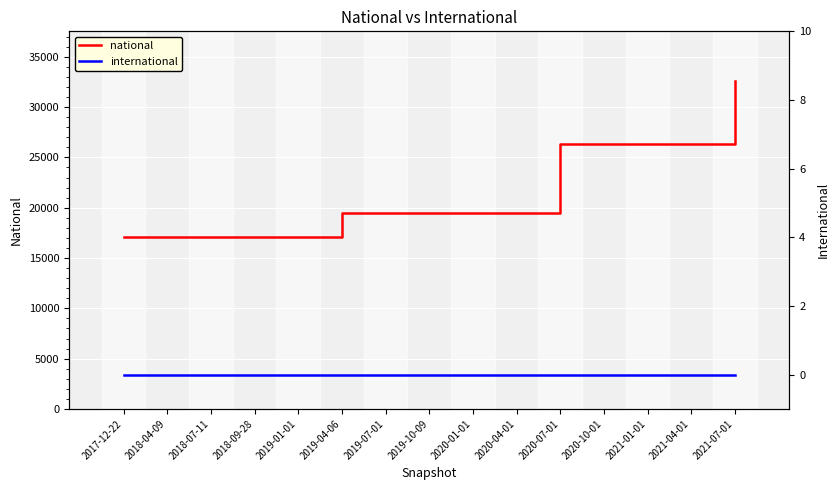

True or false: national has more than 1 points higher than both neighbors.

False